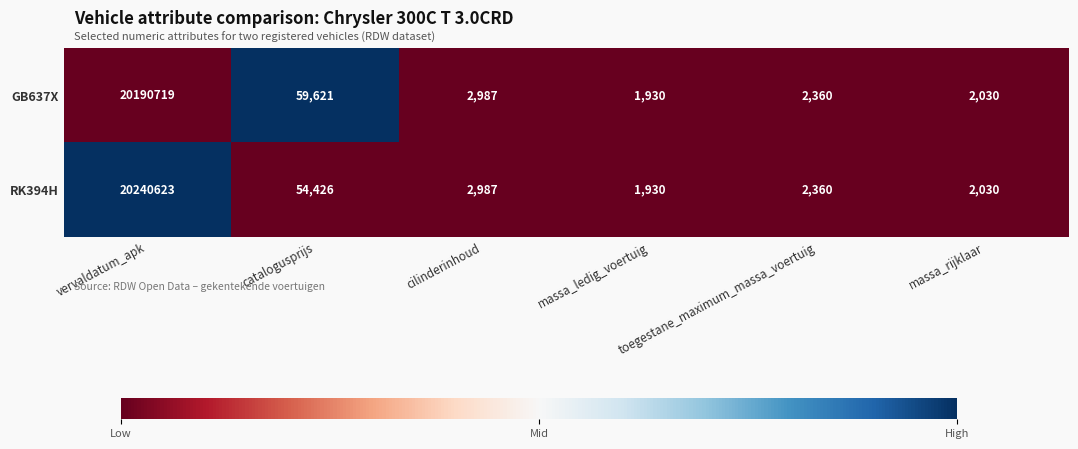

How many series are shown in this chart?

2